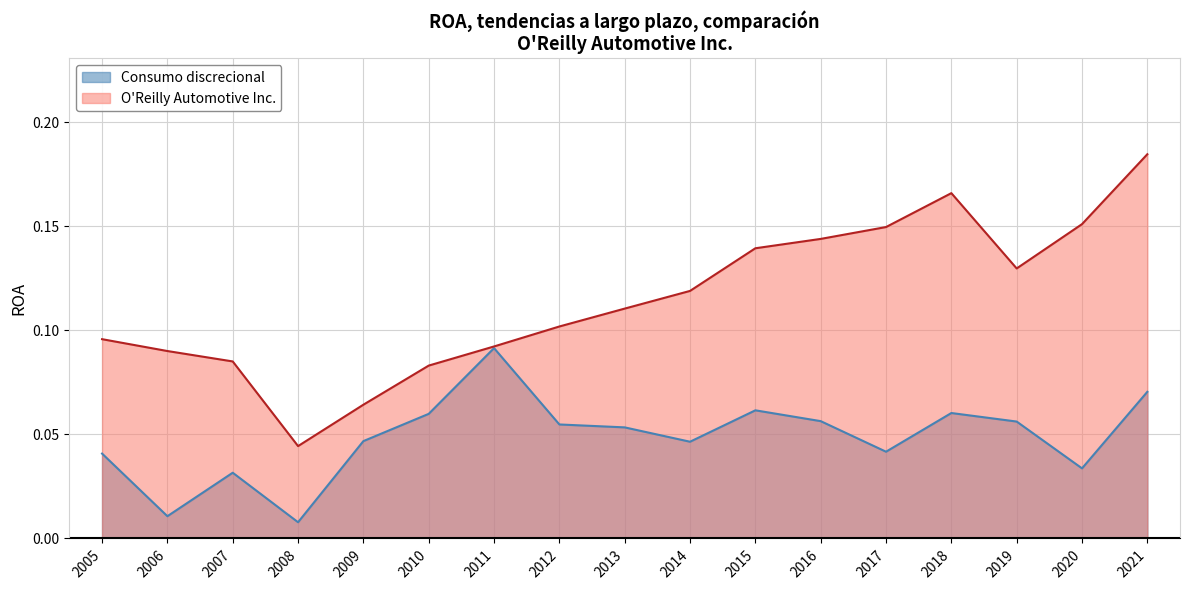

The value of O'Reilly Automotive Inc. at 2012 is 0.0. True or false?

False